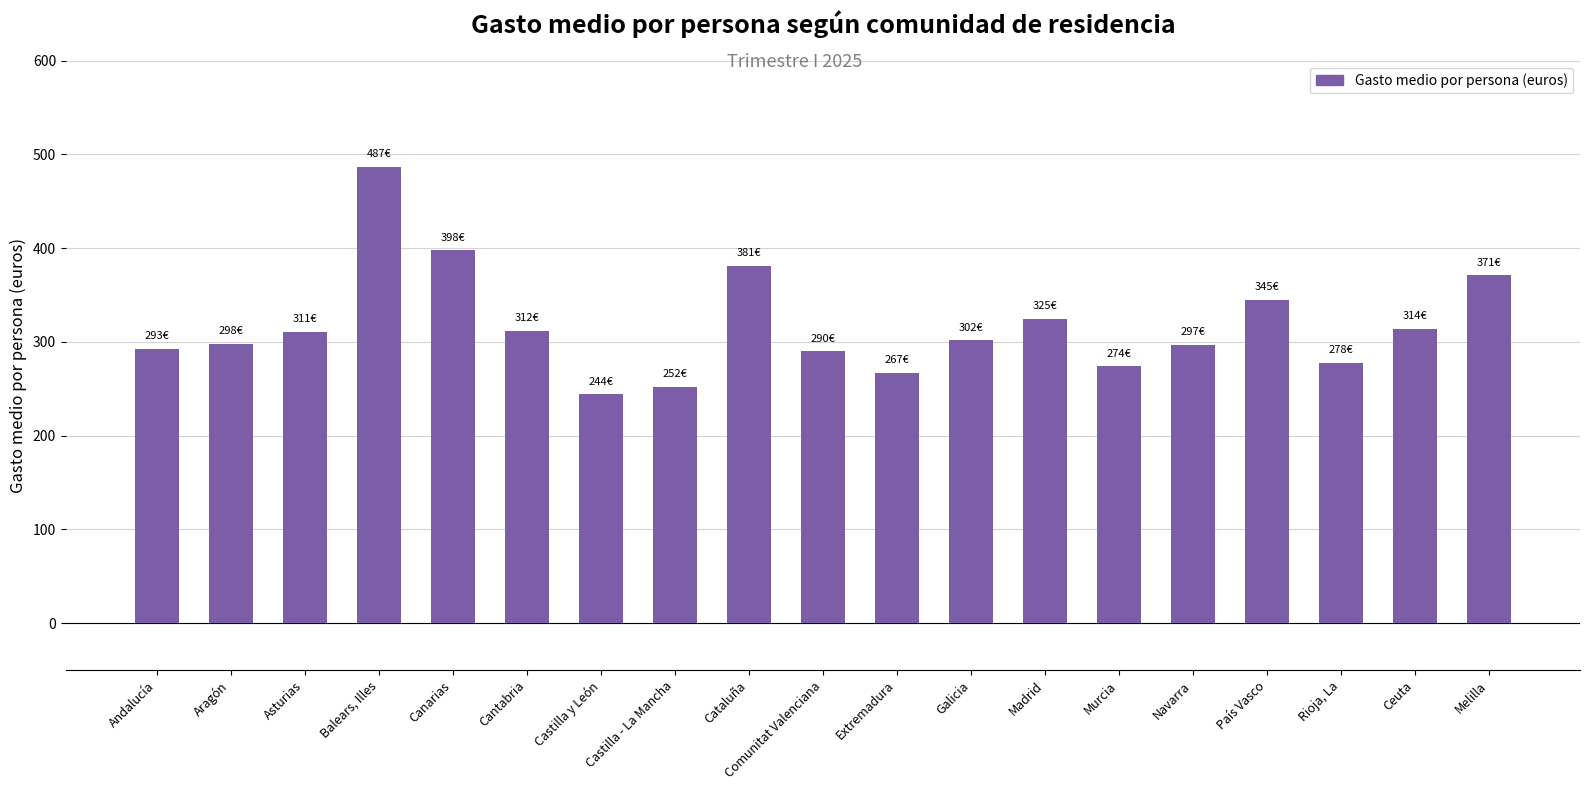

Is it true that the value at Melilla is 654?

False